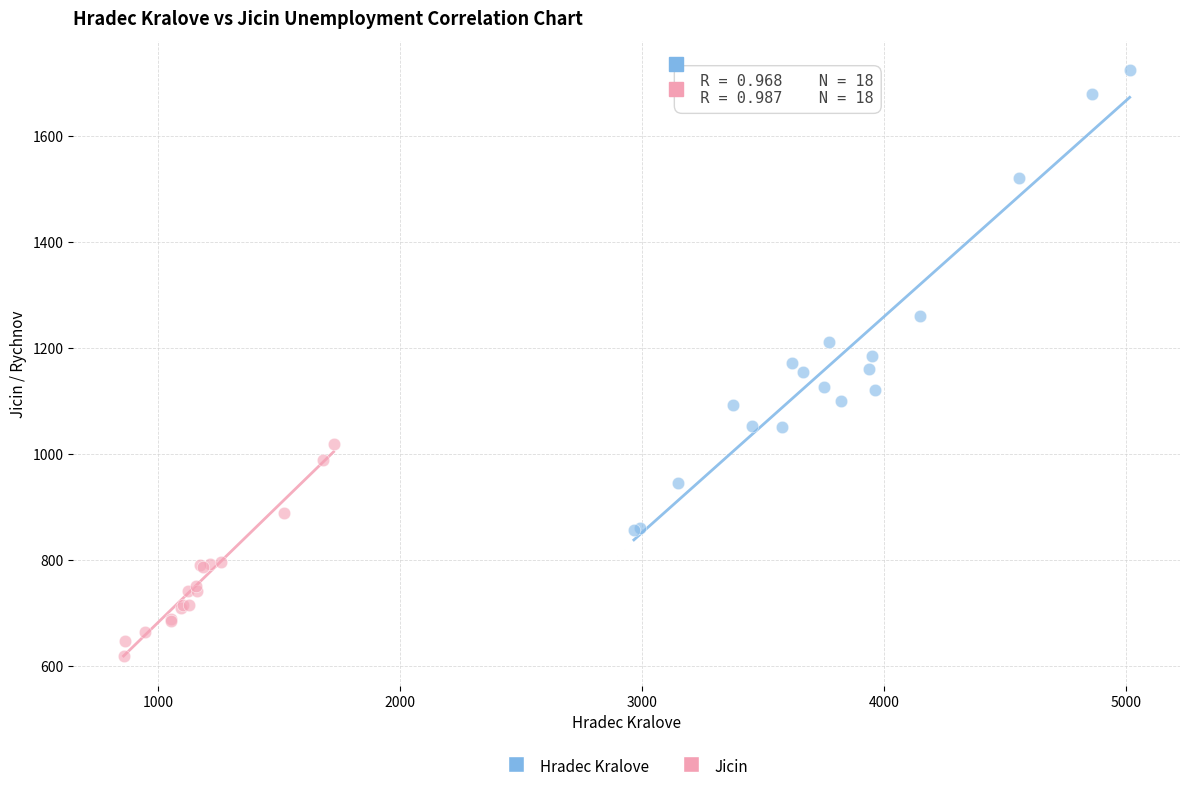

Which series has the largest Y range (max minus min)?

Hradec Kralove